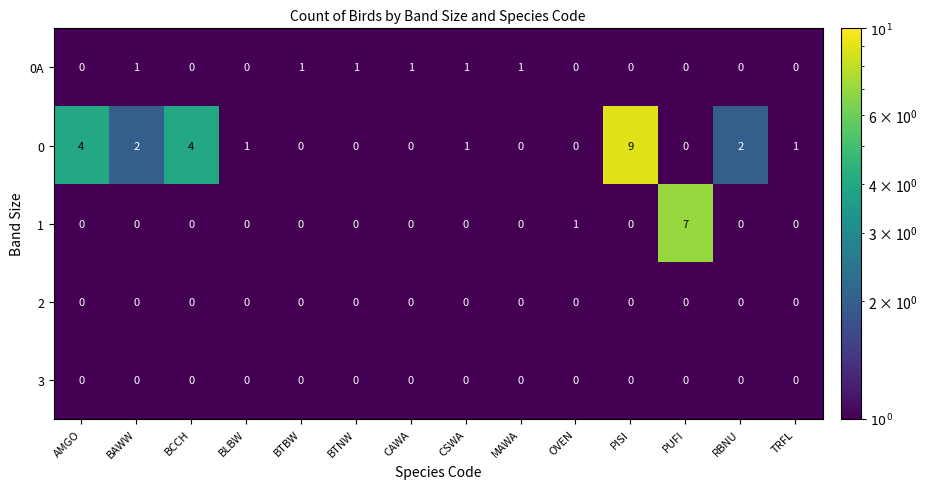

The value of 1 at CAWA is 0. True or false?

True